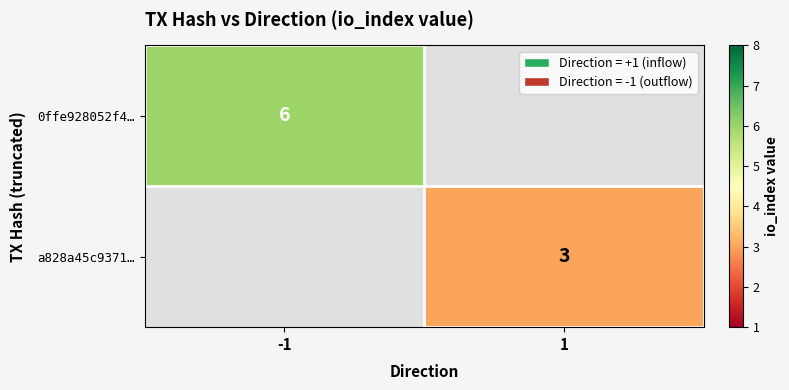

The value of 0ffe928052f4… at -1 is 9. True or false?

False